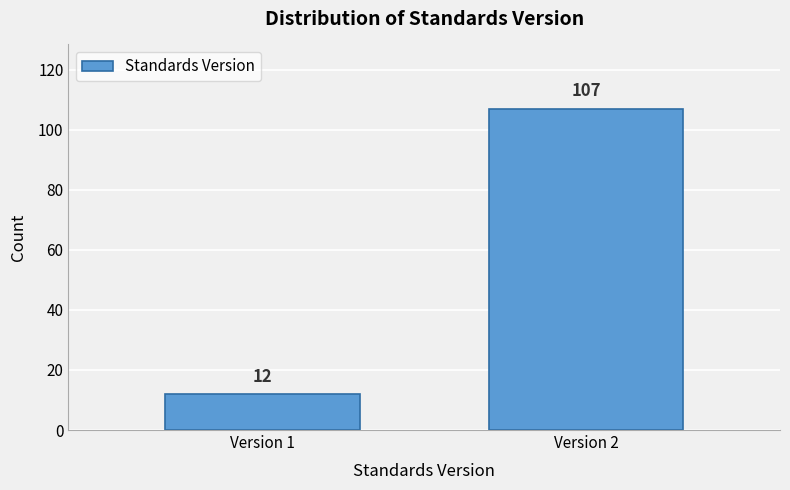

Reading left to right, list all the values displayed in this chart.

12	107